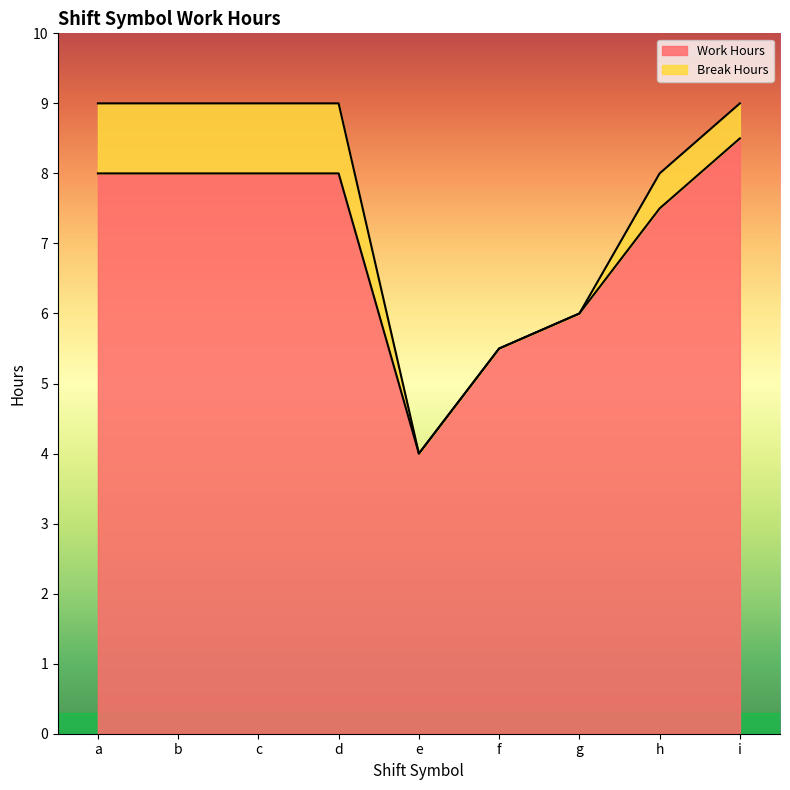

What is the difference between the second highest and minimum values?

4.0